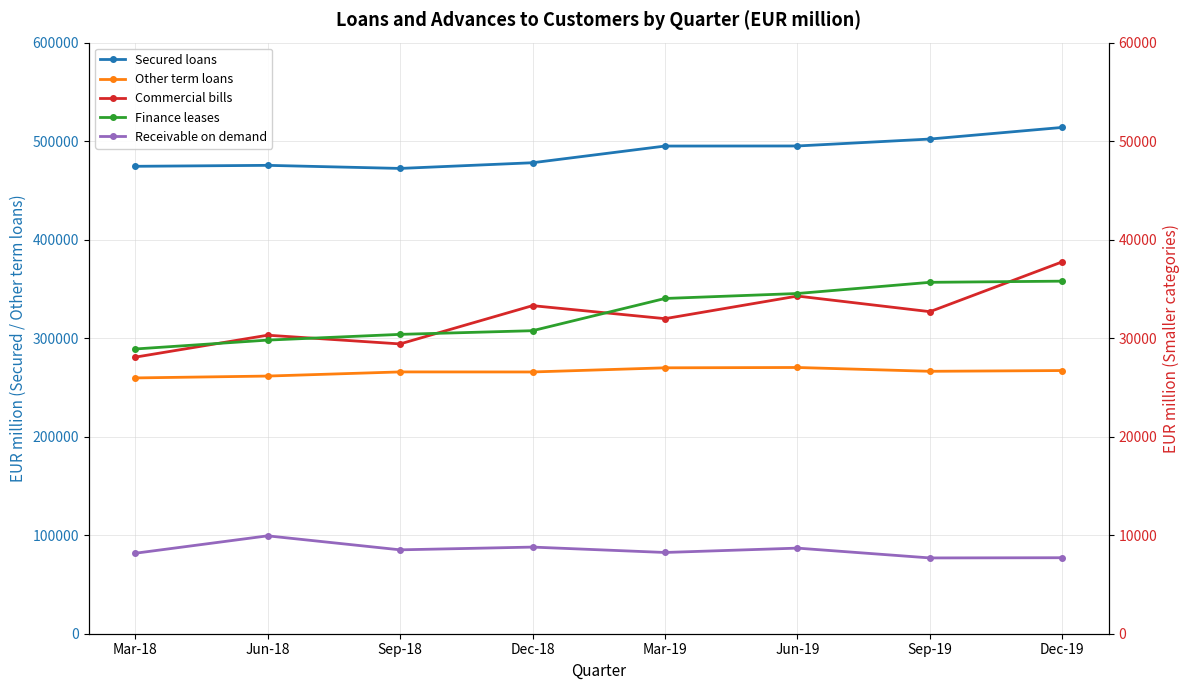

Rank the series at Sep-19 from highest to lowest value.

Secured loans, Other term loans, Finance leases, Commercial bills, Receivable on demand